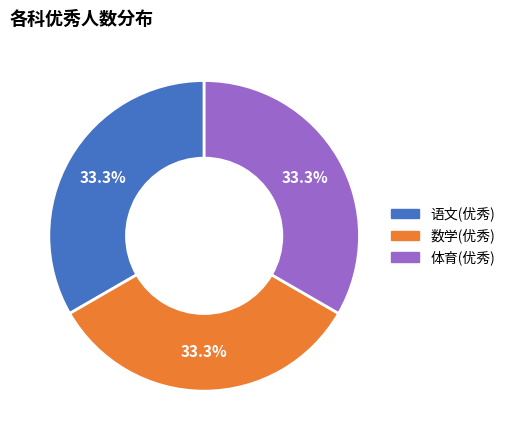

Combined, do 语文(优秀) and 体育(优秀) account for over 50%?

Yes